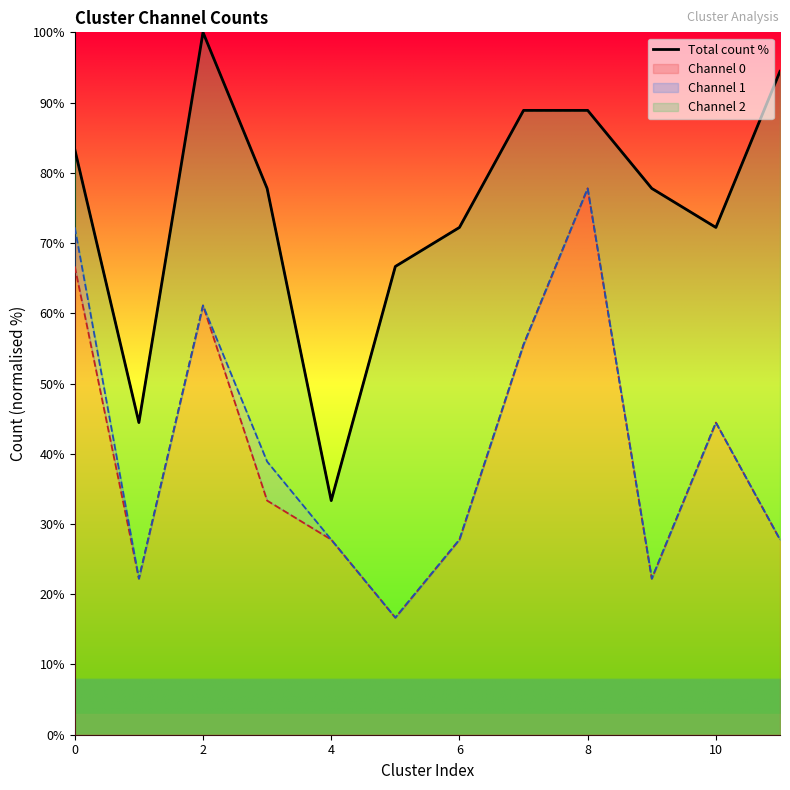

Does the chart display data point markers on the line(s)?

No